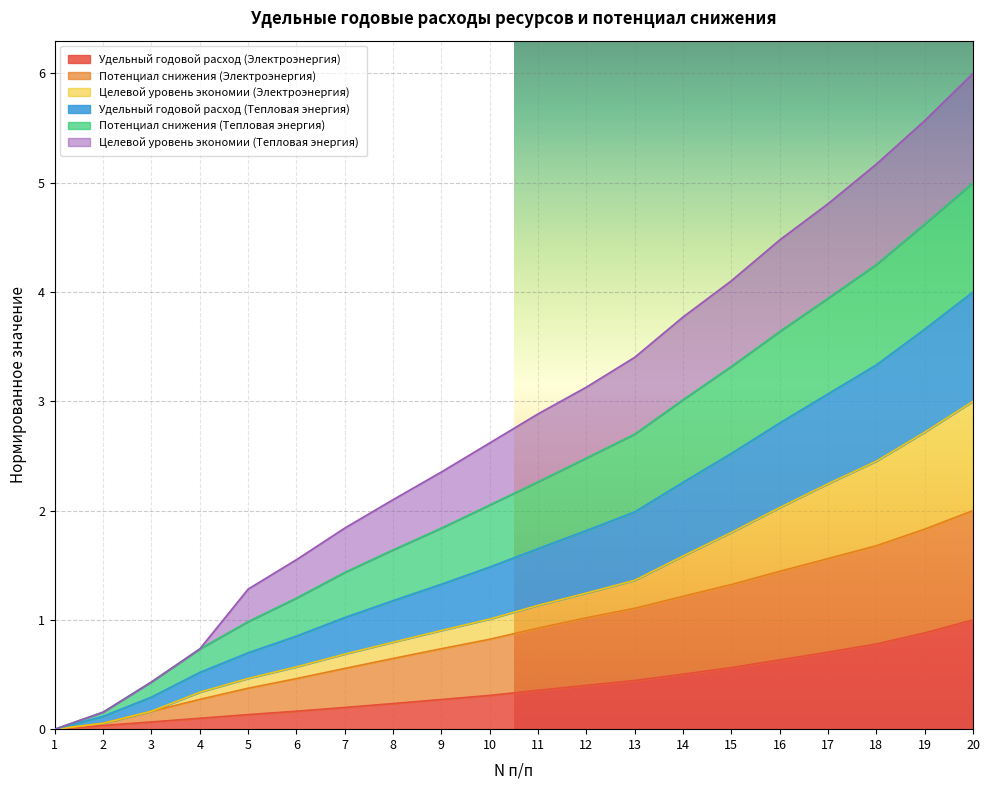

What is the total value across all series at 17?

4.8